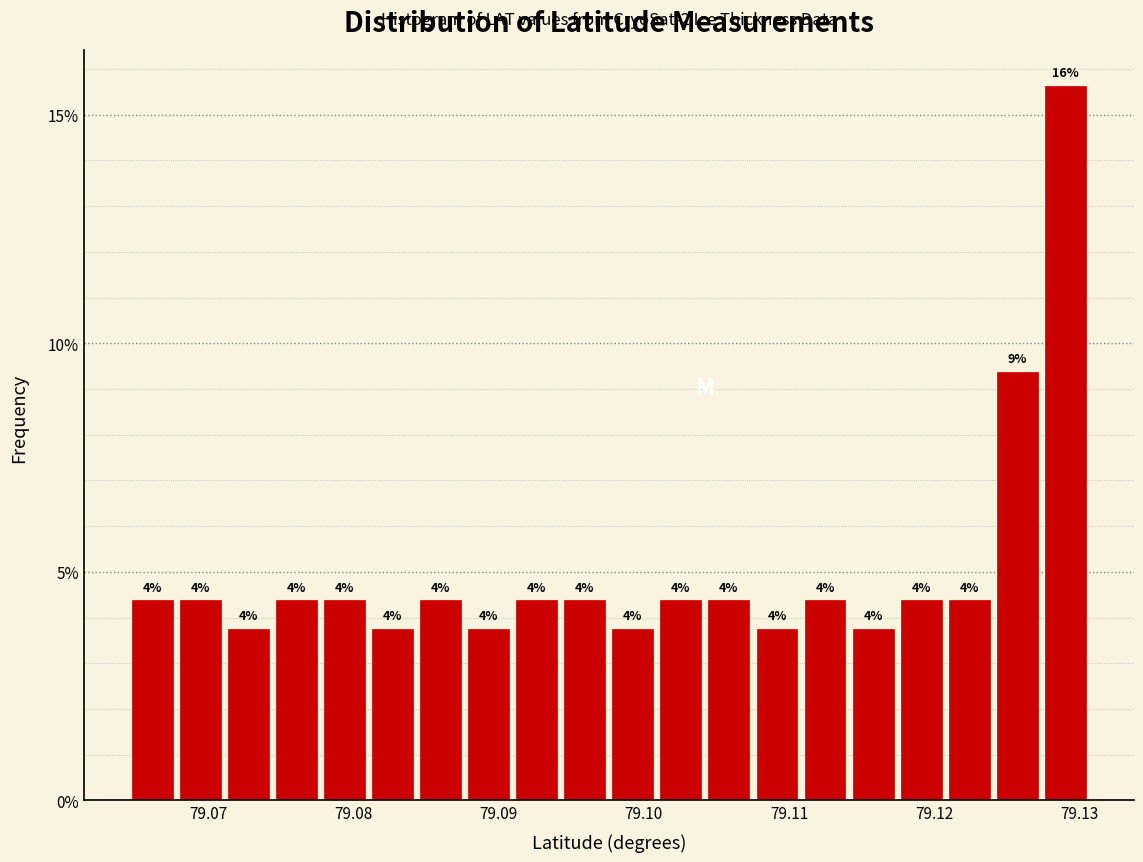

Around what value on the x-axis is the tallest bar? Give the approximate position of its centre, as read against the axis.

79.129